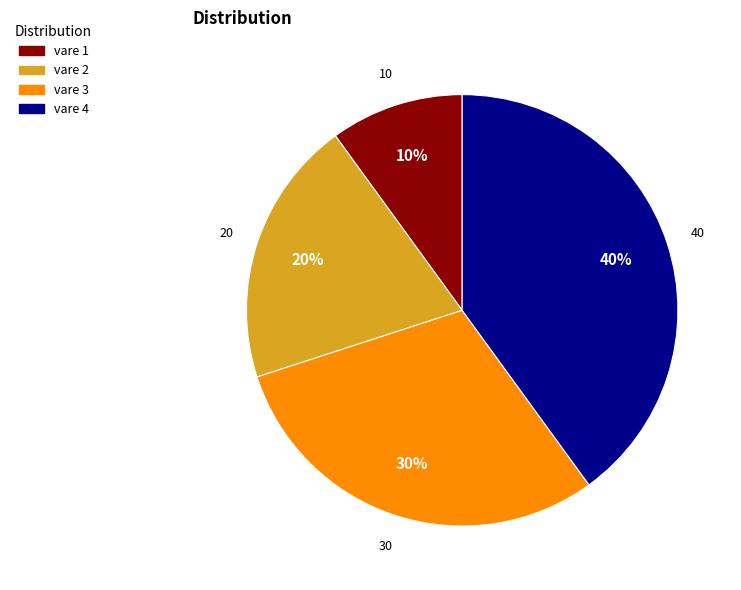

True or false: vare 3 accounts for 30% of the total.

True